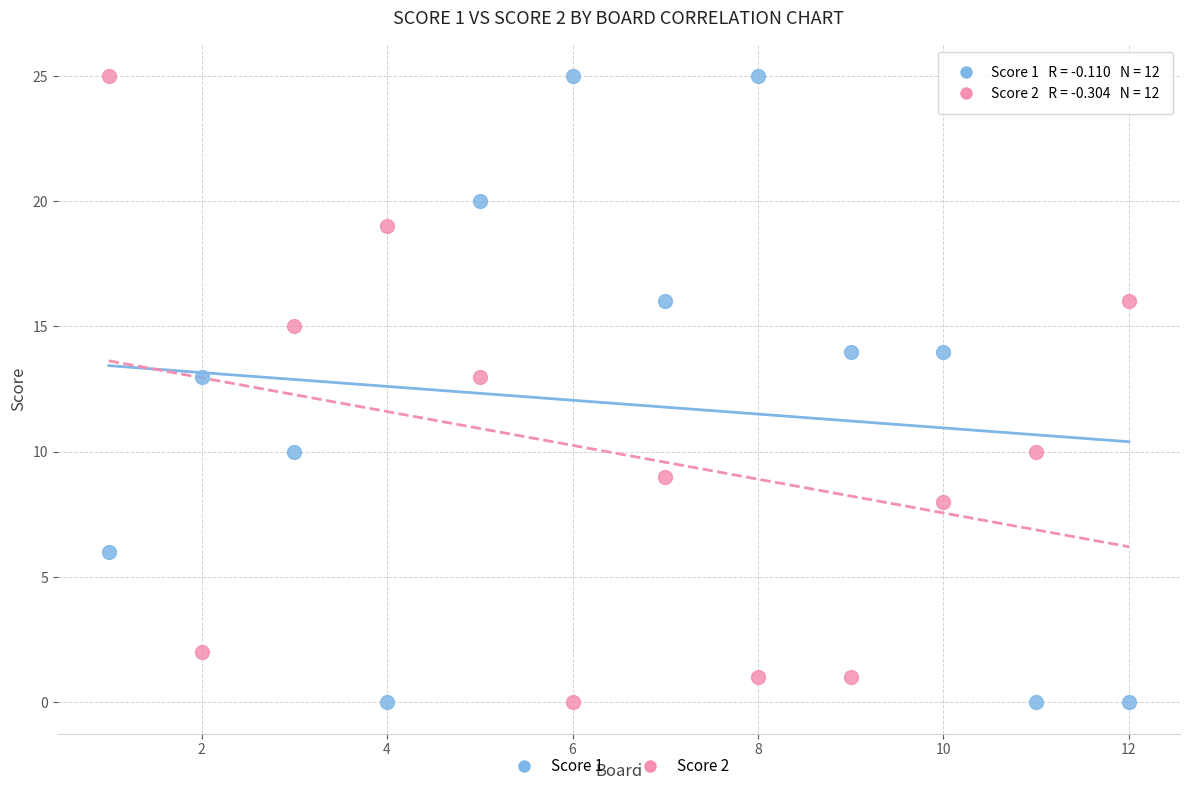

What are all the series names shown in the legend?

Score 1, Score 2